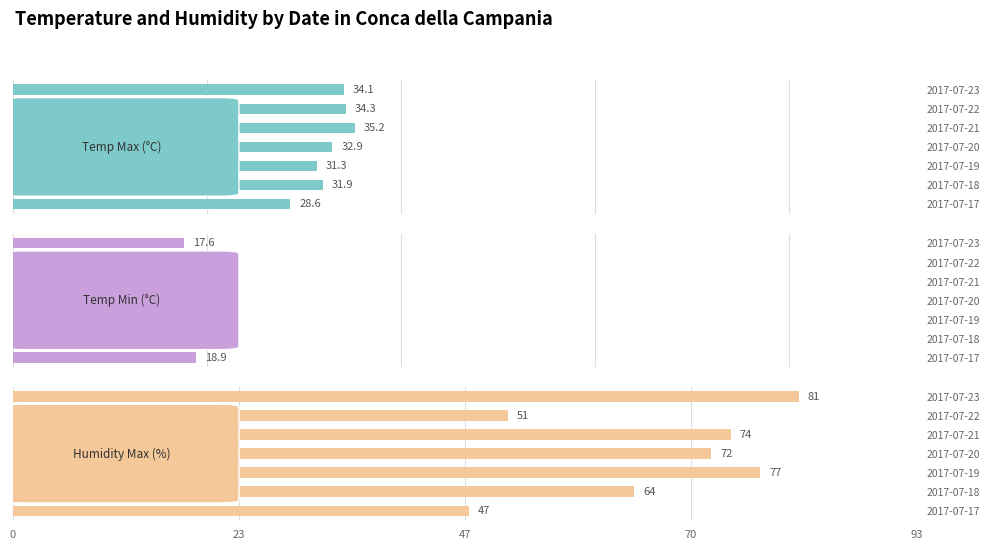

How many distinct data groups are displayed?

3